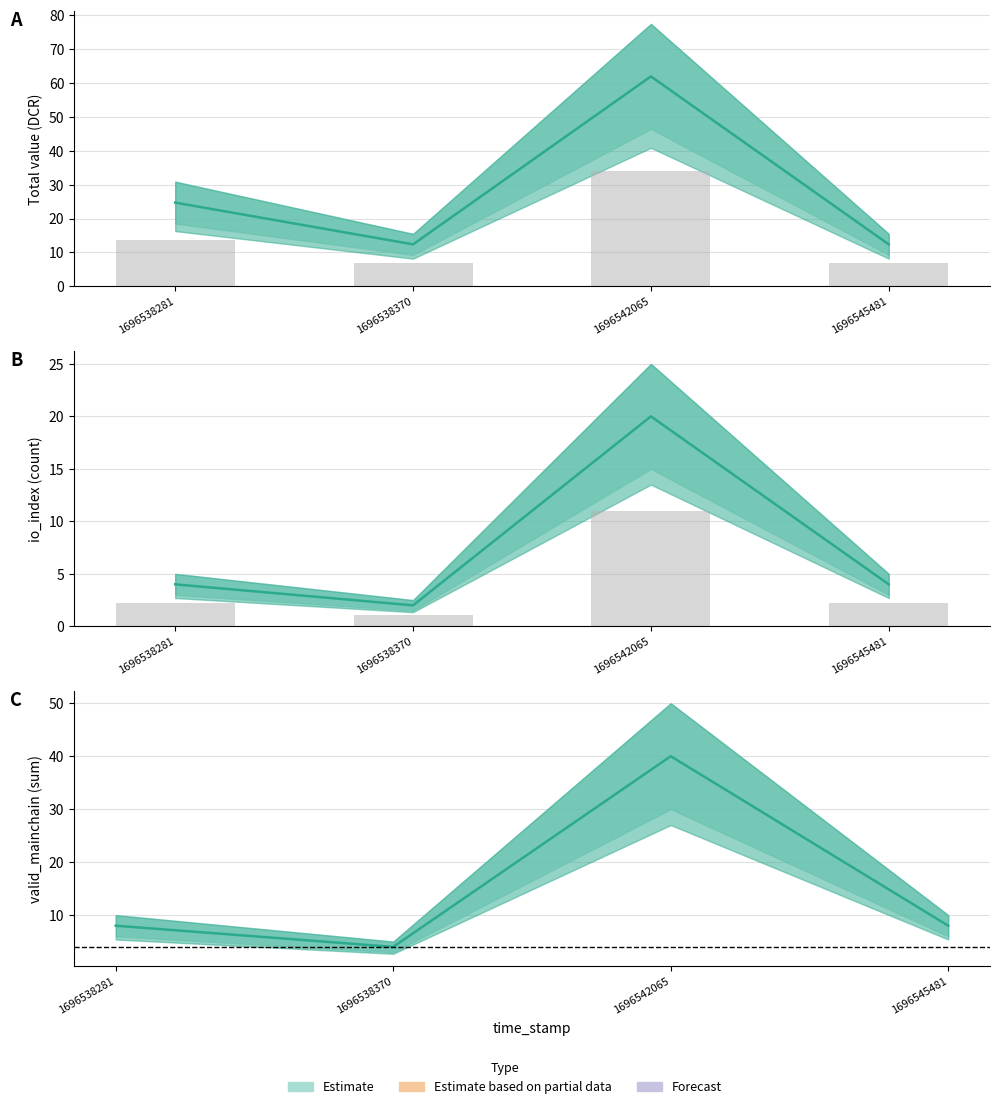

Is the value of valid_mainchain_sum at 1696545481 greater than the value of total_value at 1696538370?

No